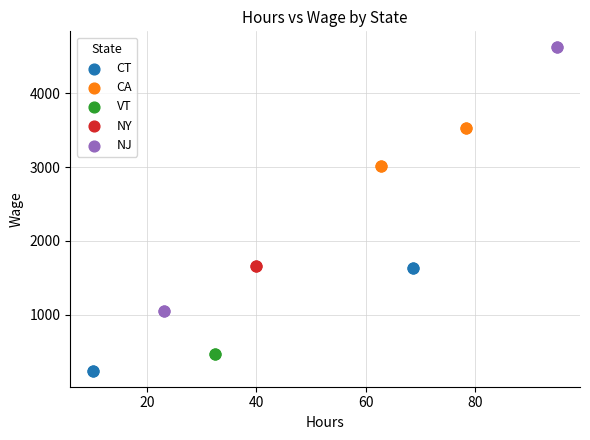

Which series reaches the minimum Y coordinate?

CT